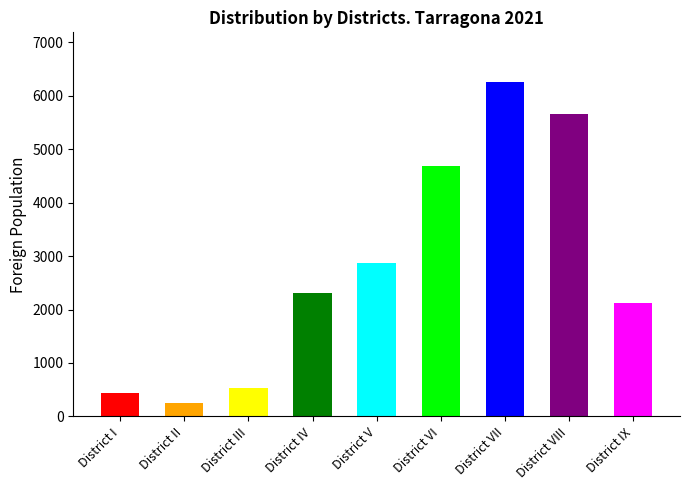

Which has a higher value, District VIII or District IX?

District VIII